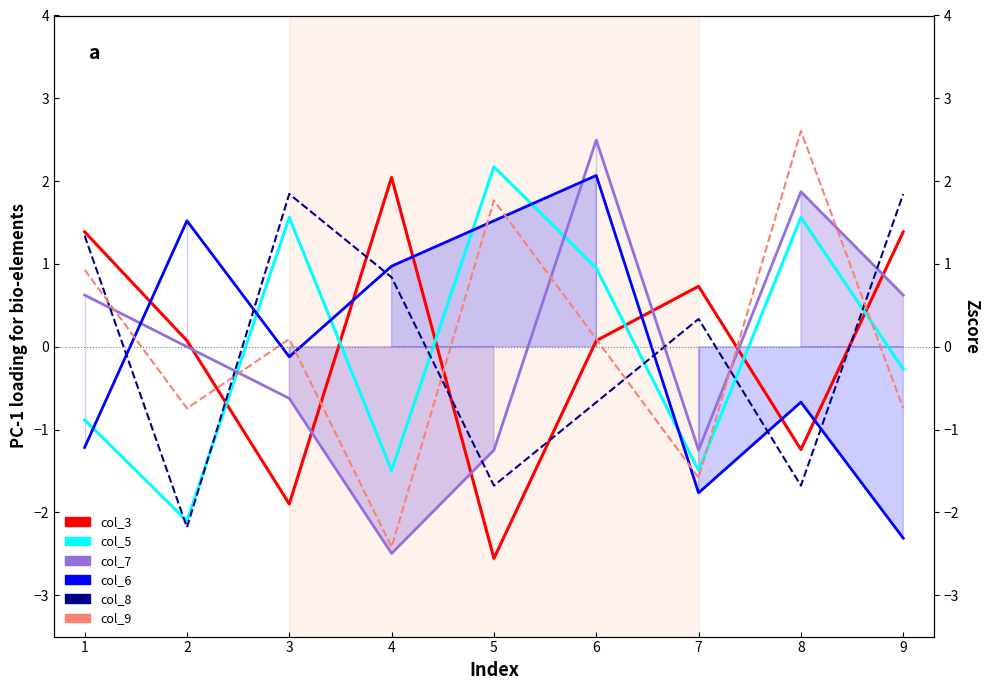

True or false: col_7 and col_8 cross at least once.

True